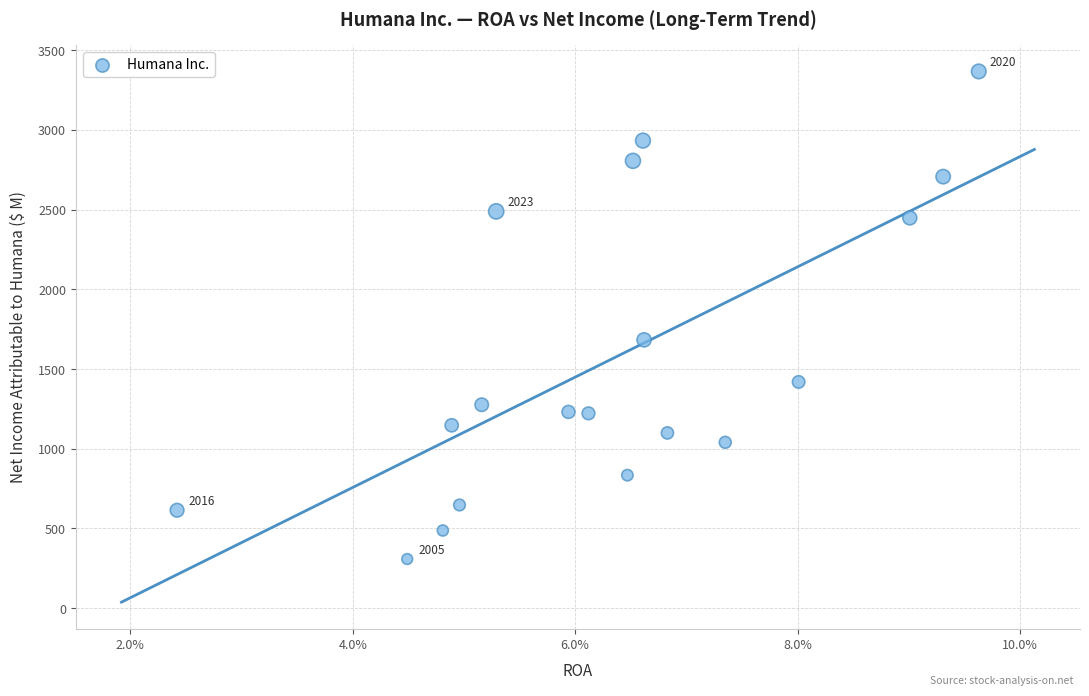

What Y value in the scatter plot is closest to 1837?

1683